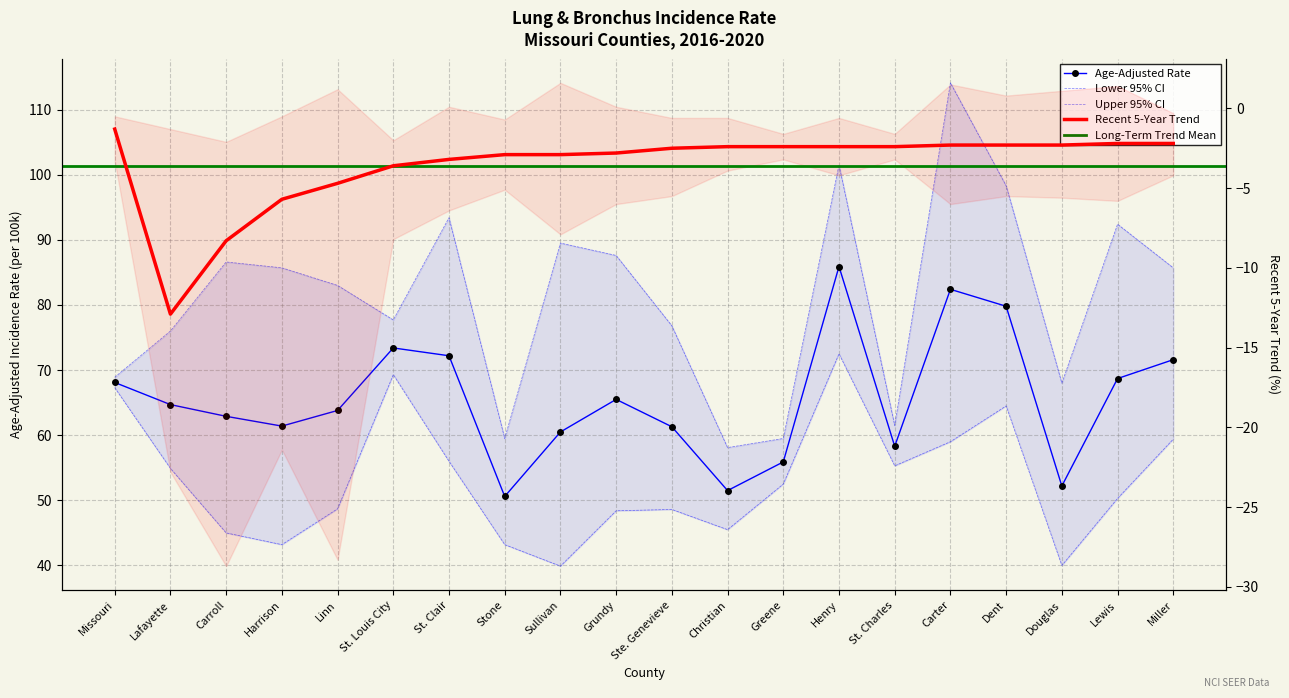

What is the label of the 20th point from the right?

Missouri